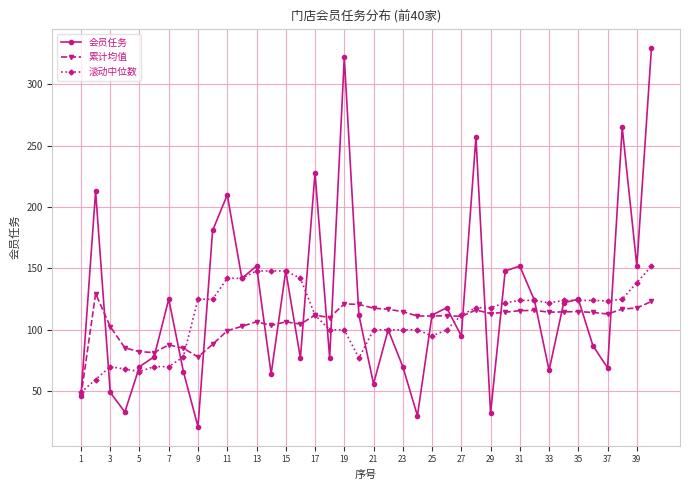

Which series has the widest spread of values?

会员任务